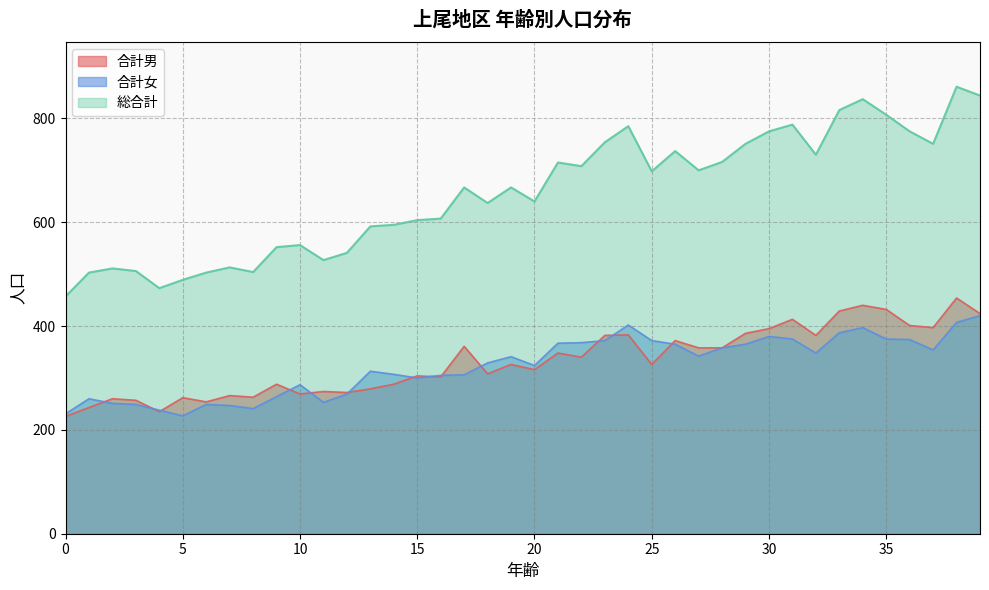

What is the difference between the 合計女 values at 18 and 24?

73